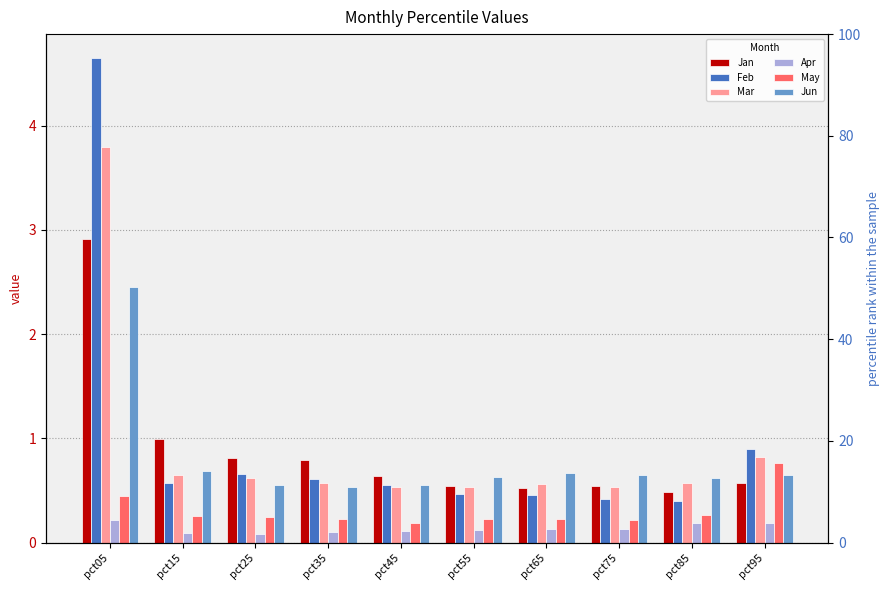

At which label does Jun reach its peak?

pct05